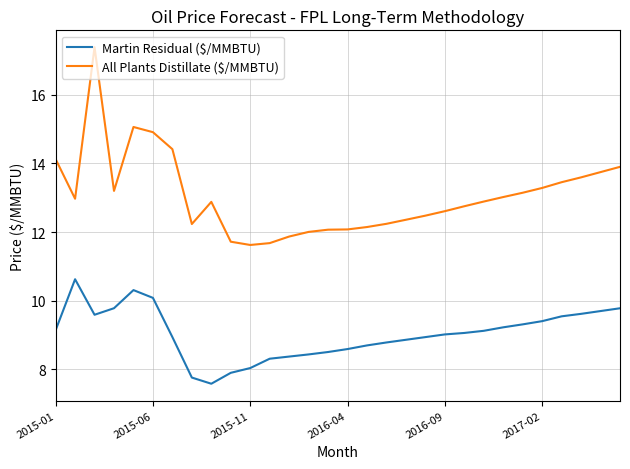

Does the chart have visible grid lines?

Yes